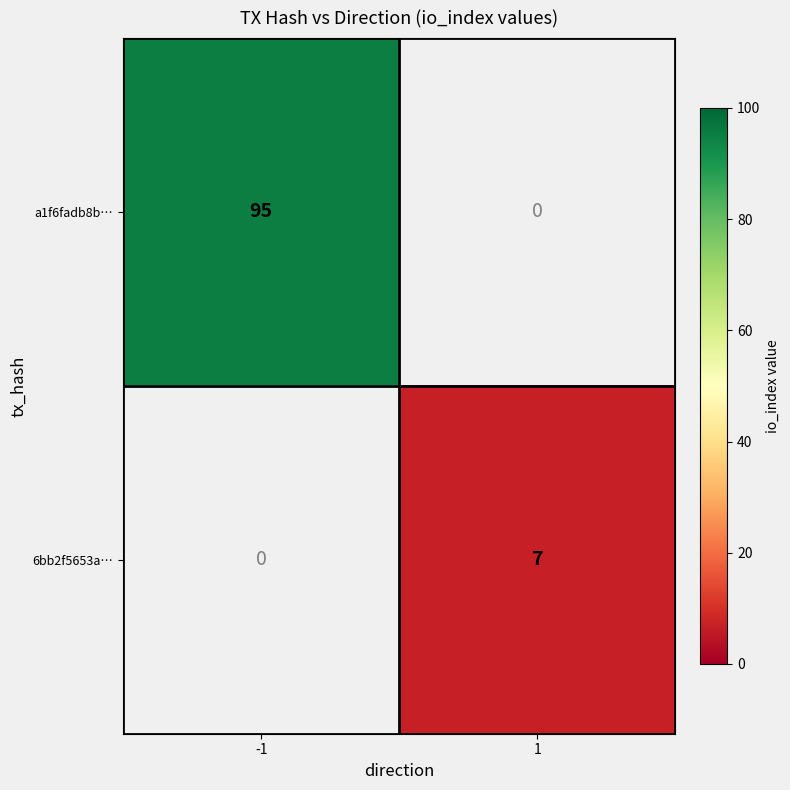

The value of a1f6fadb8b… at -1 is 168. True or false?

False